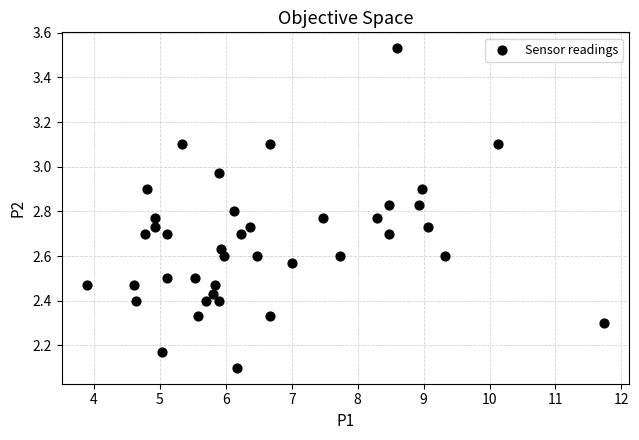

What Y value in the scatter plot is closest to 2?

2.1